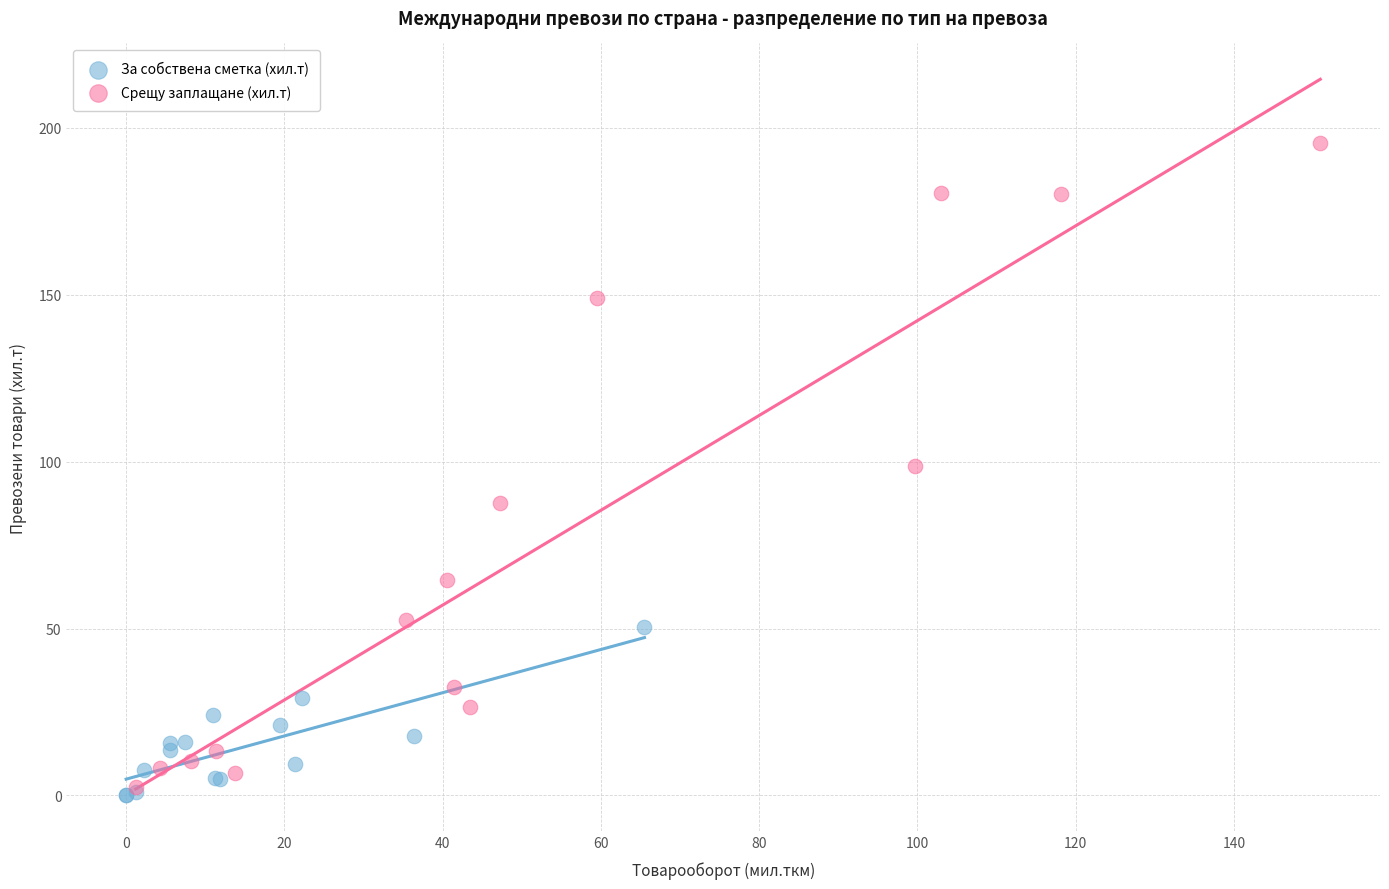

Which series has the widest spread of Y values?

Срещу заплащане (хил.т)